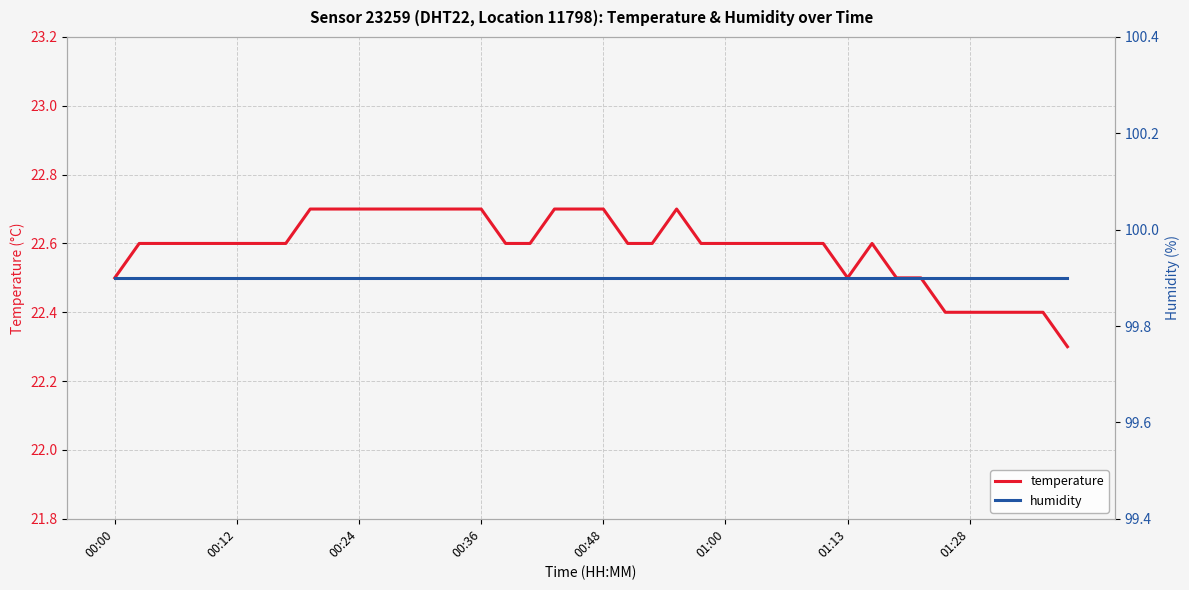

Which series has the largest total across all categories?

humidity